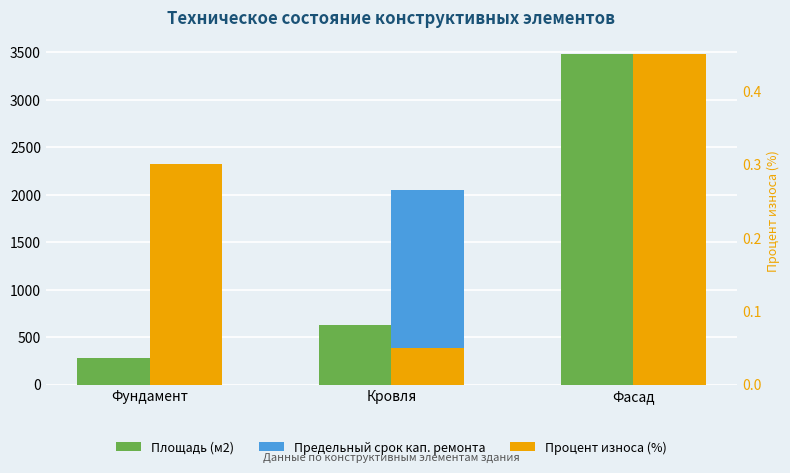

Rank the series by their average value, from lowest to highest.

Процент износа (%), Площадь (м2), Предельный срок кап. ремонта